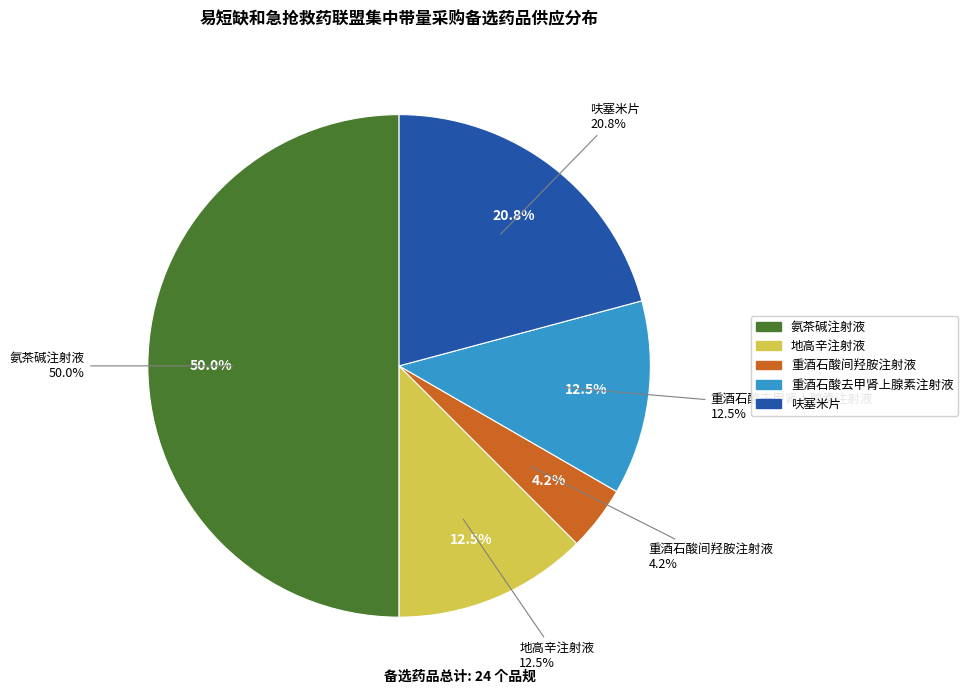

Approximately how many times larger is the value at 重酒石酸去甲肾上腺素注射液 compared to 地高辛注射液?

1.0